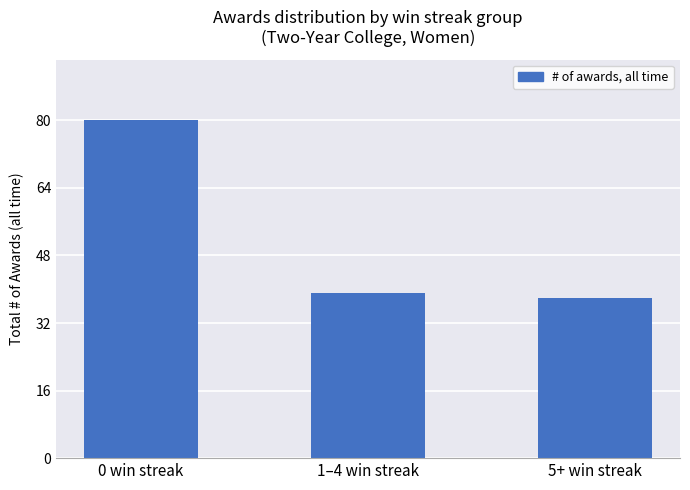

What is the label of the 3rd bar from the left?

5+ win streak